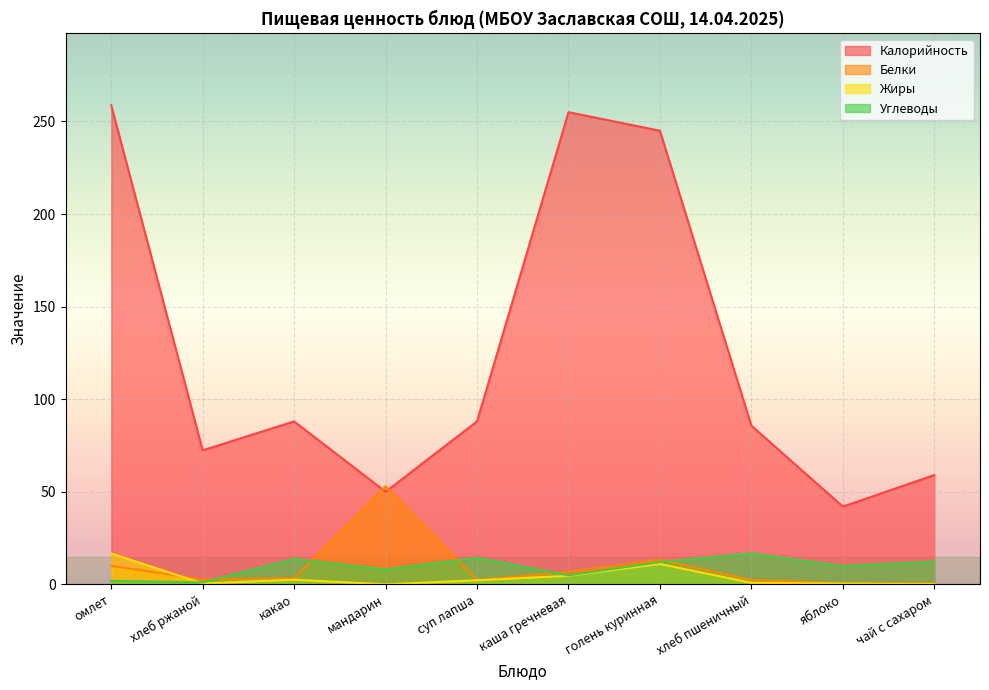

Which series has the widest spread of values?

Калорийность